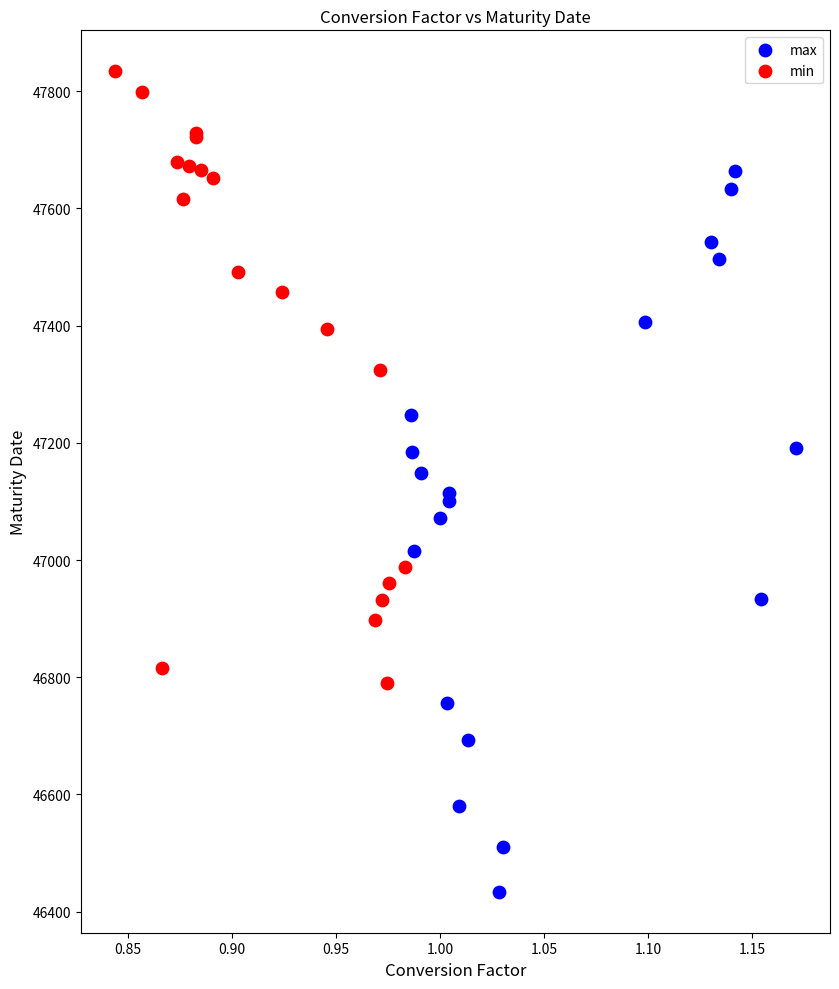

Which series contains the highest Y value?

min